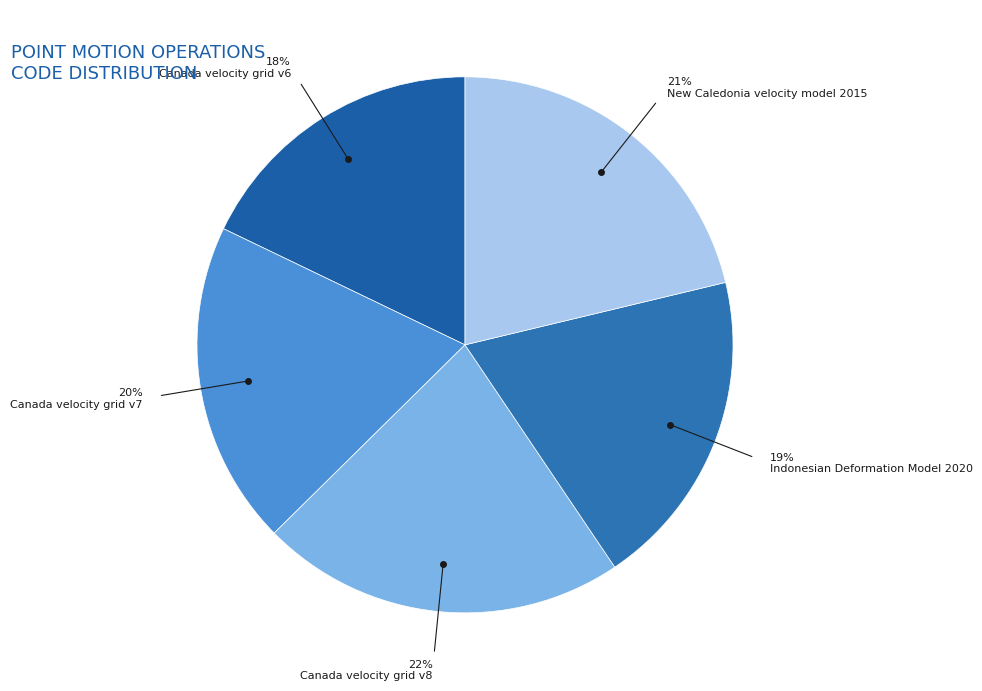

What percentage is NOT represented by New Caledonia velocity model 2015?

78.7%